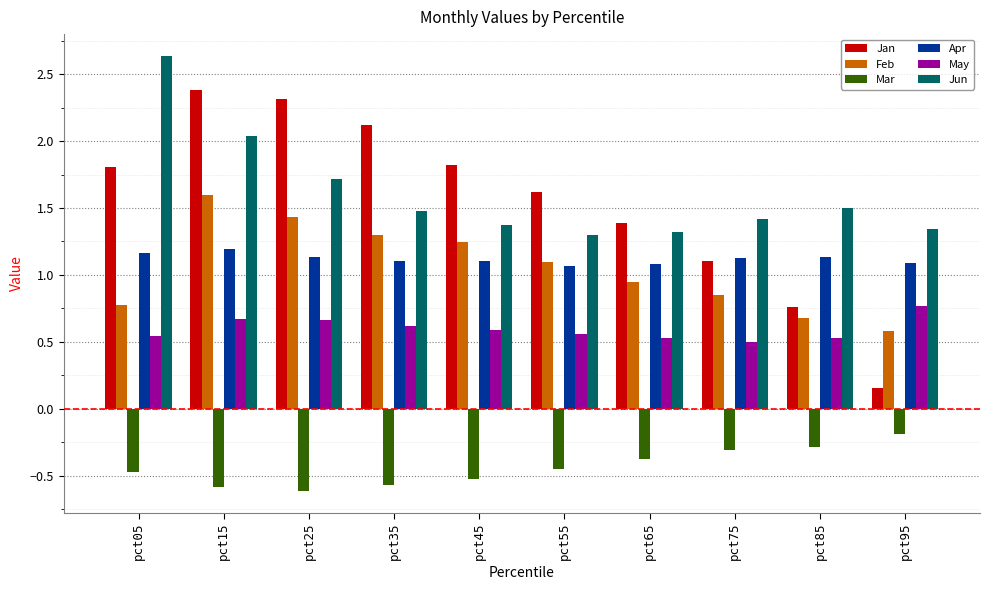

At how many categories does at least one series exceed 0?

10